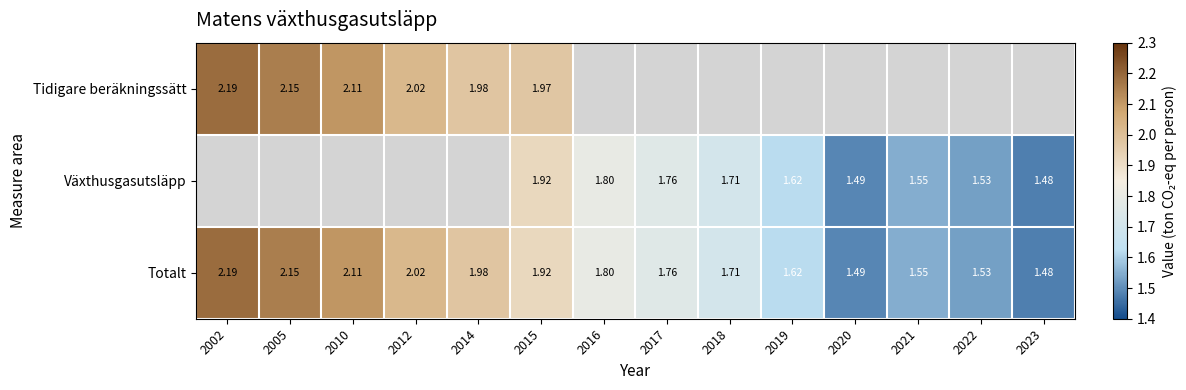

At how many categories does at least one series exceed 2?

4